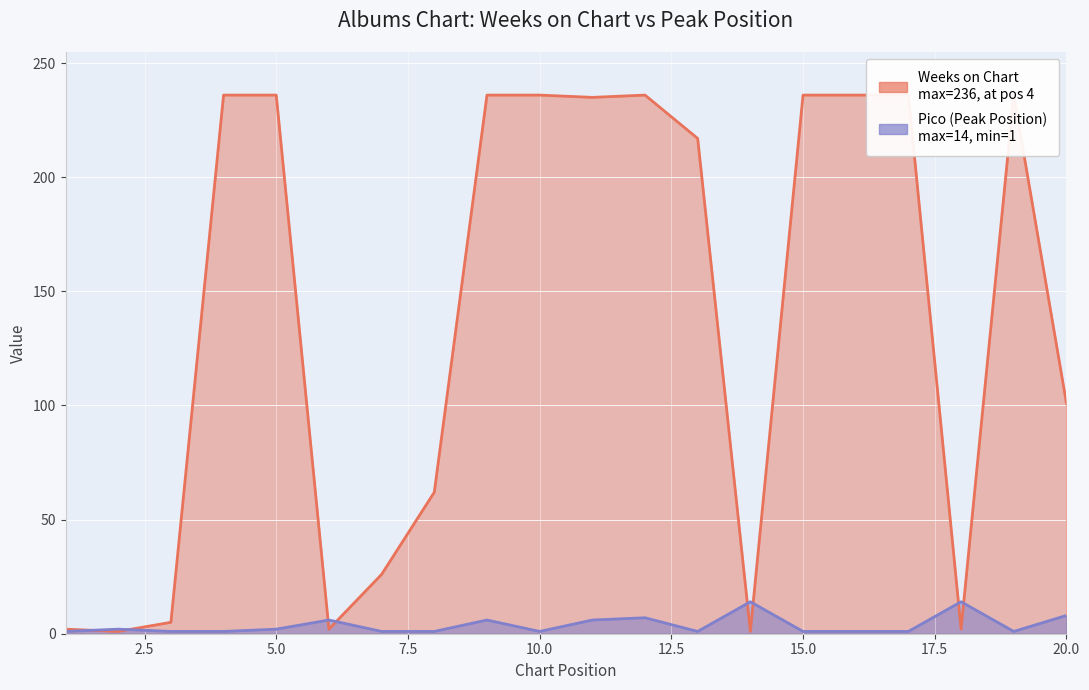

At how many categories does at least one series exceed 141?

11